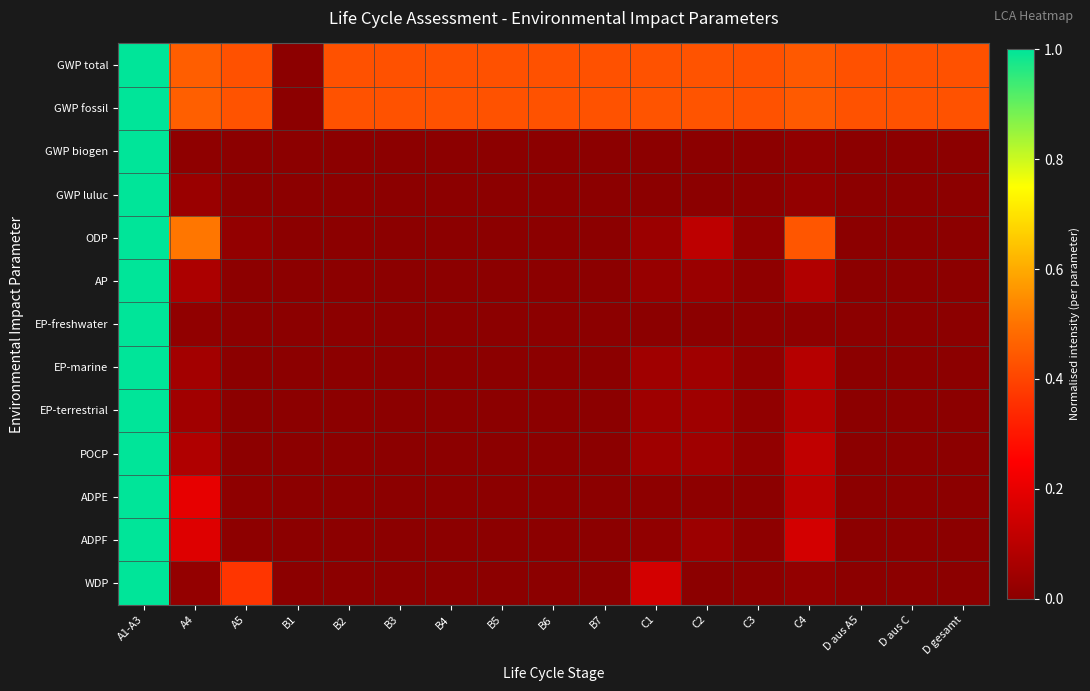

Count the number of data series in this chart.

13